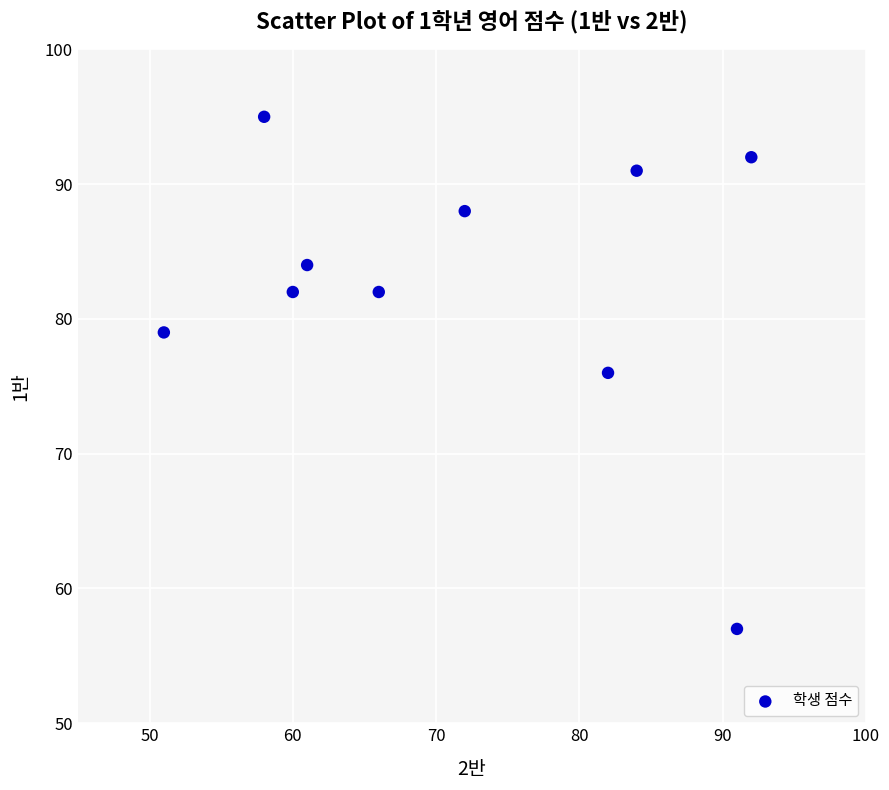

What is the average X value?

72